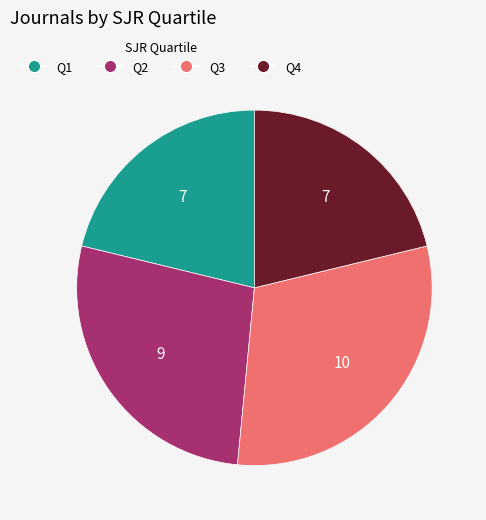

Do Q4 and Q2 together represent more than half of the pie?

No